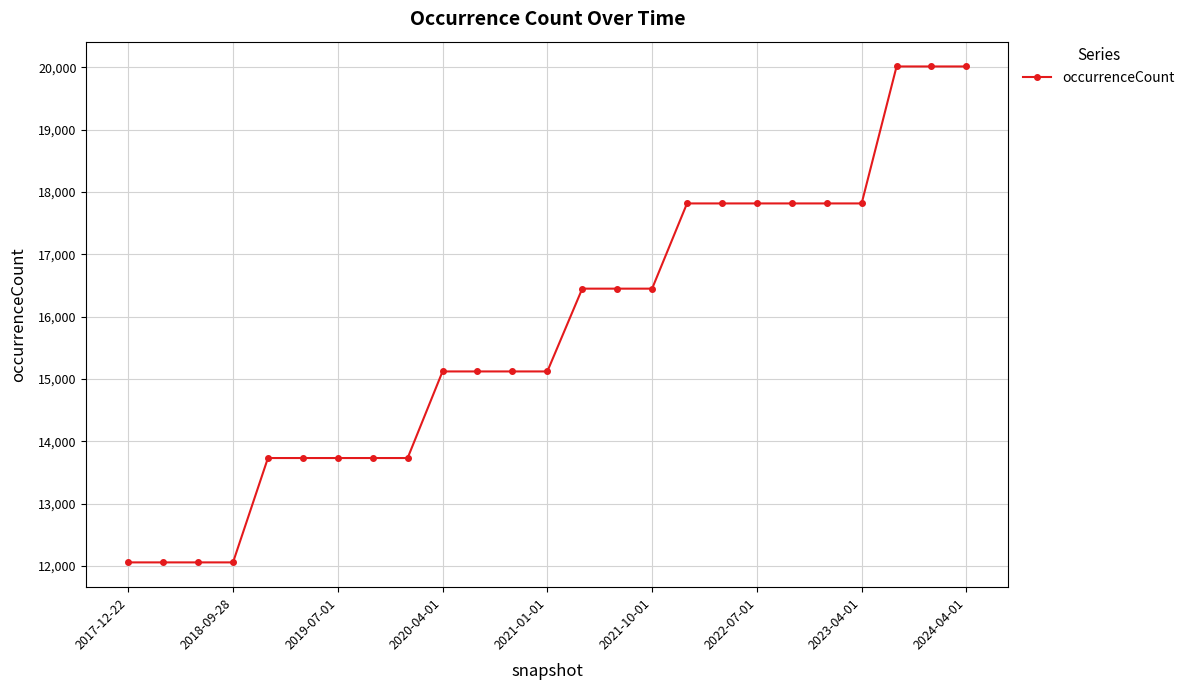

What is the sum of all values?

393683